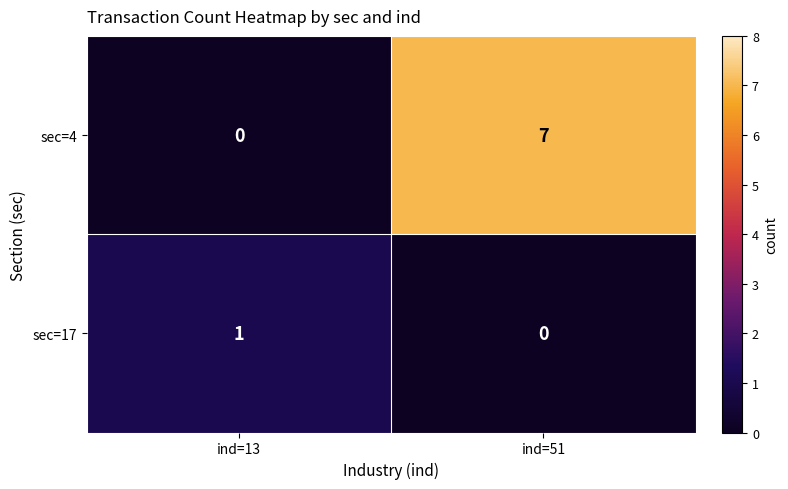

What is the difference between the sec=4 values at ind=13 and ind=51?

7